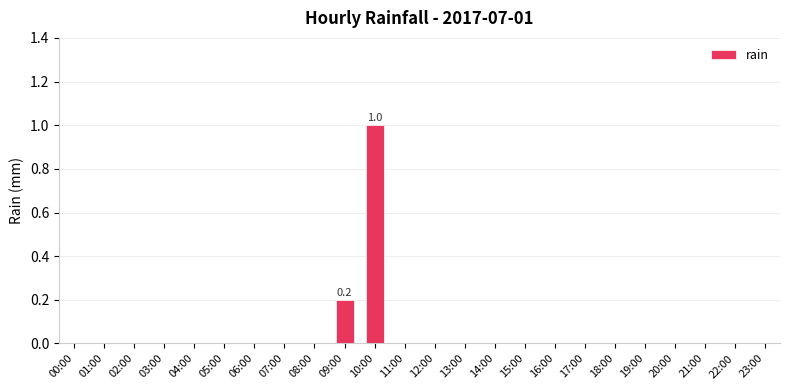

What is the sum of all values?

1.2